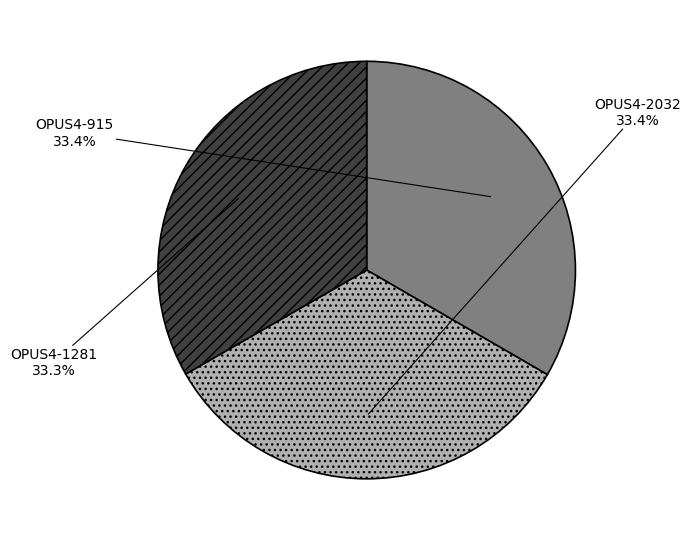

What is the ratio of the value at OPUS4-1281 to the value at OPUS4-2032?

1.0